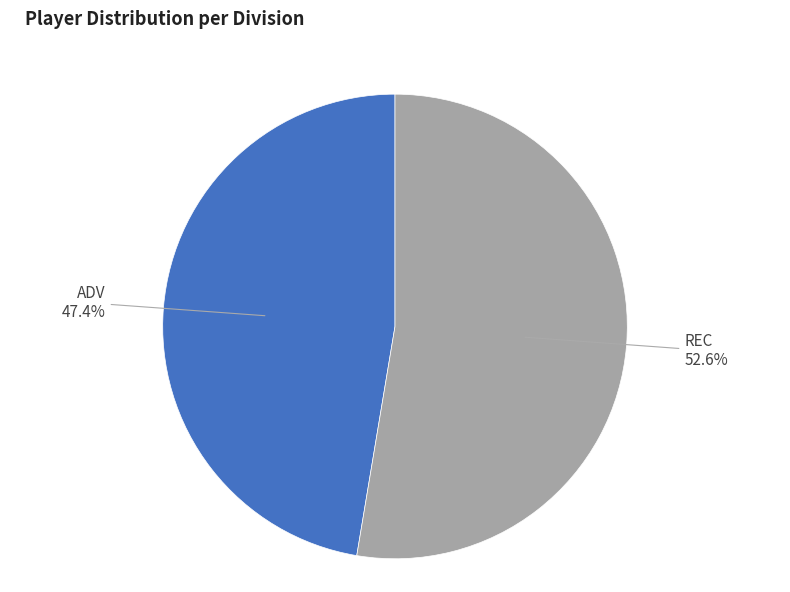

How many slices are in this pie chart?

2